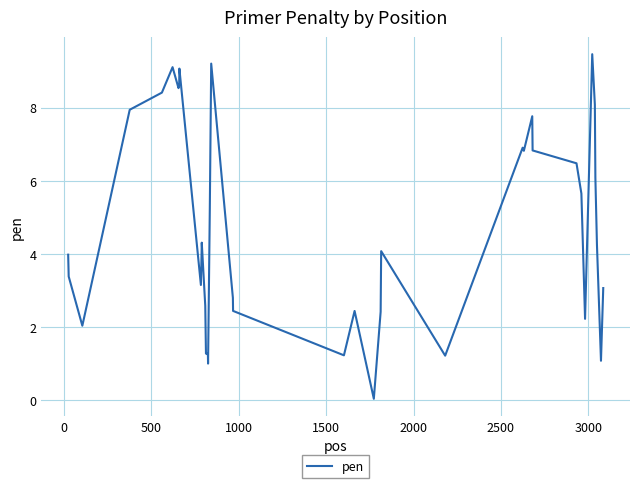

Is this an area chart (filled region under the line)?

No